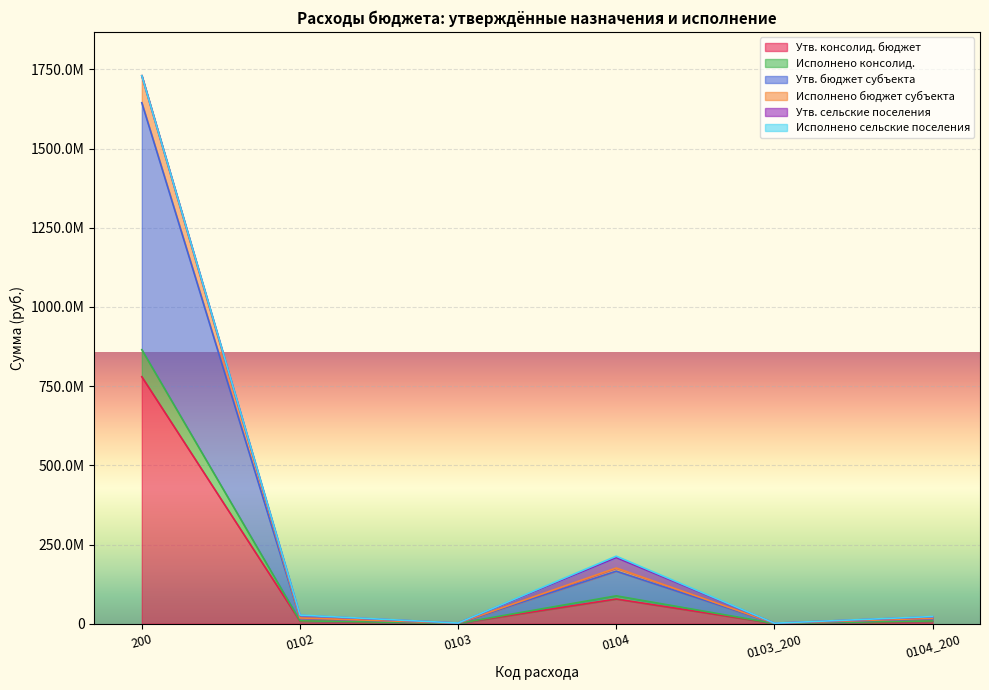

True or false: Исполнено консолид. and Утв. бюджет субъекта cross at least once.

False